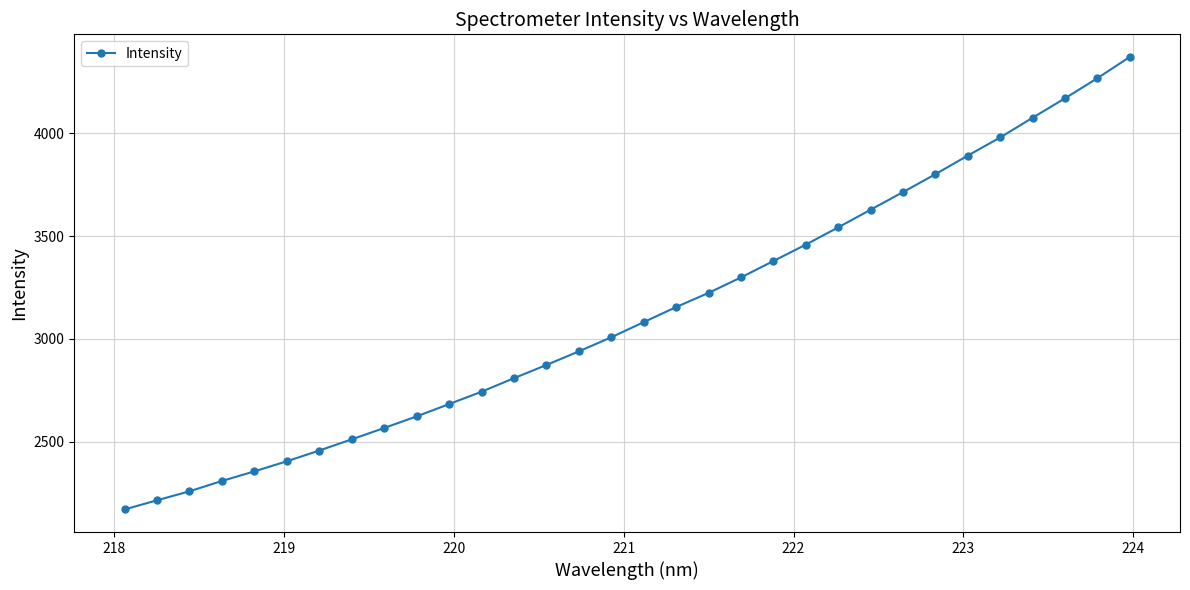

What is the value of the 12th point from the left?

2742.3